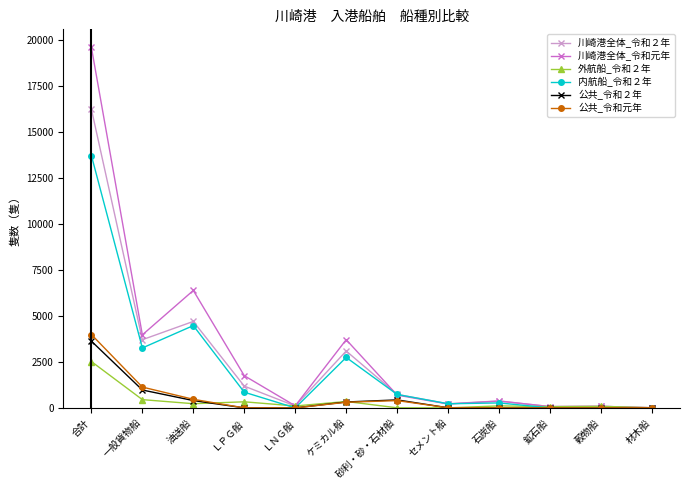

At which category is the sum across all series the highest?

合計